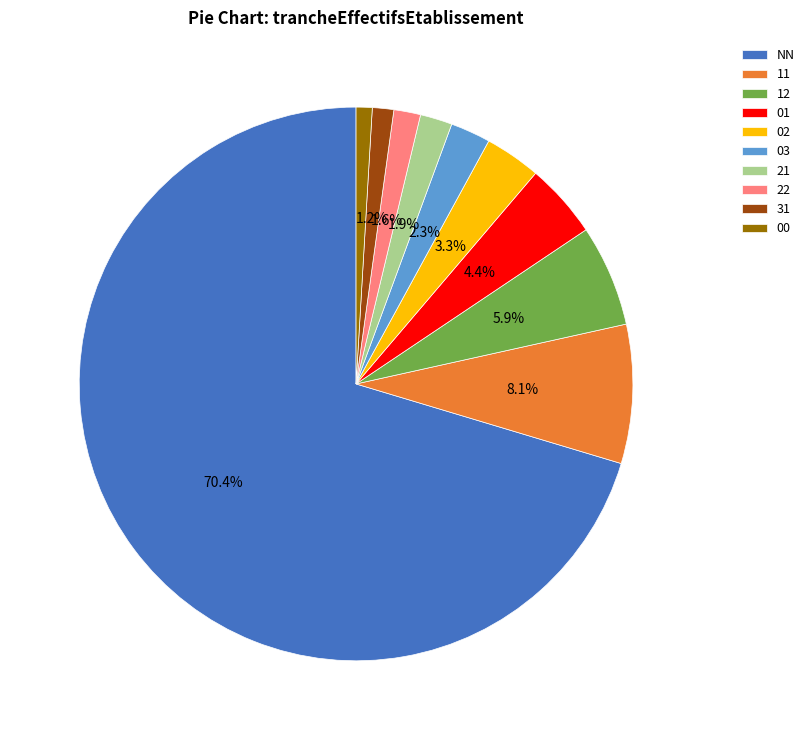

What is the total percentage of 22 and 11?

9.7%